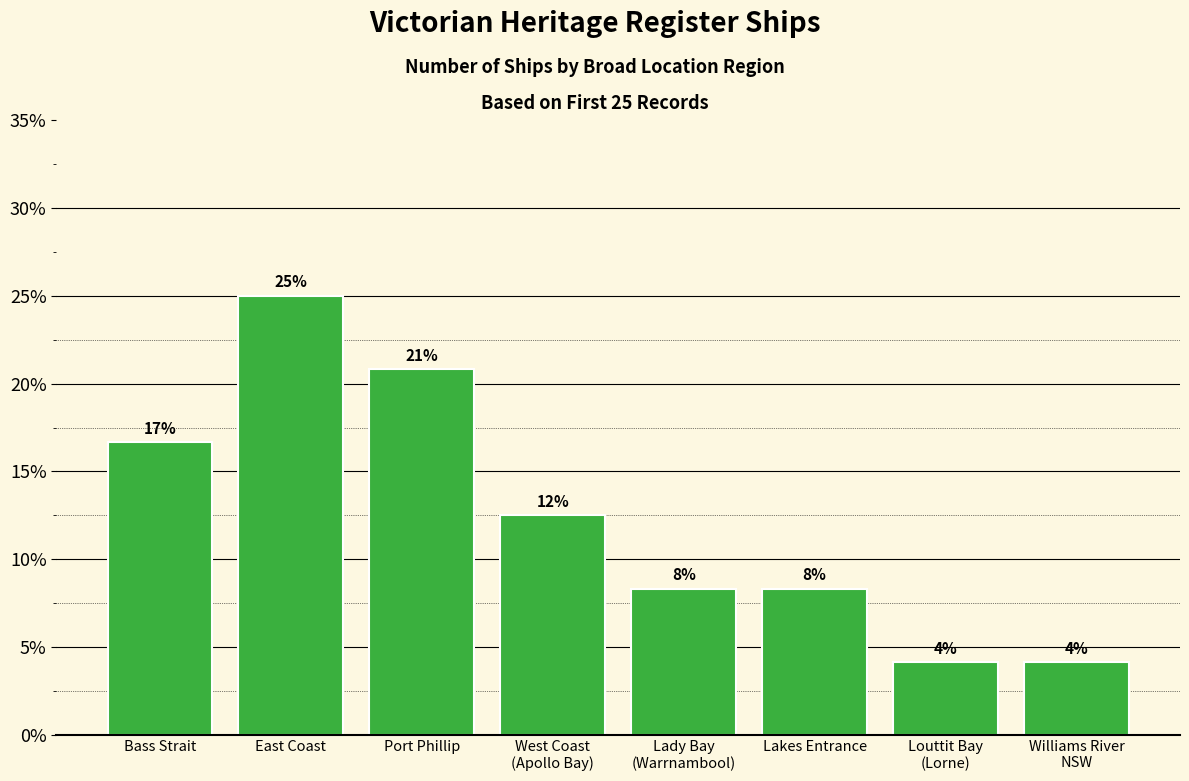

How many bars are there in total?

8